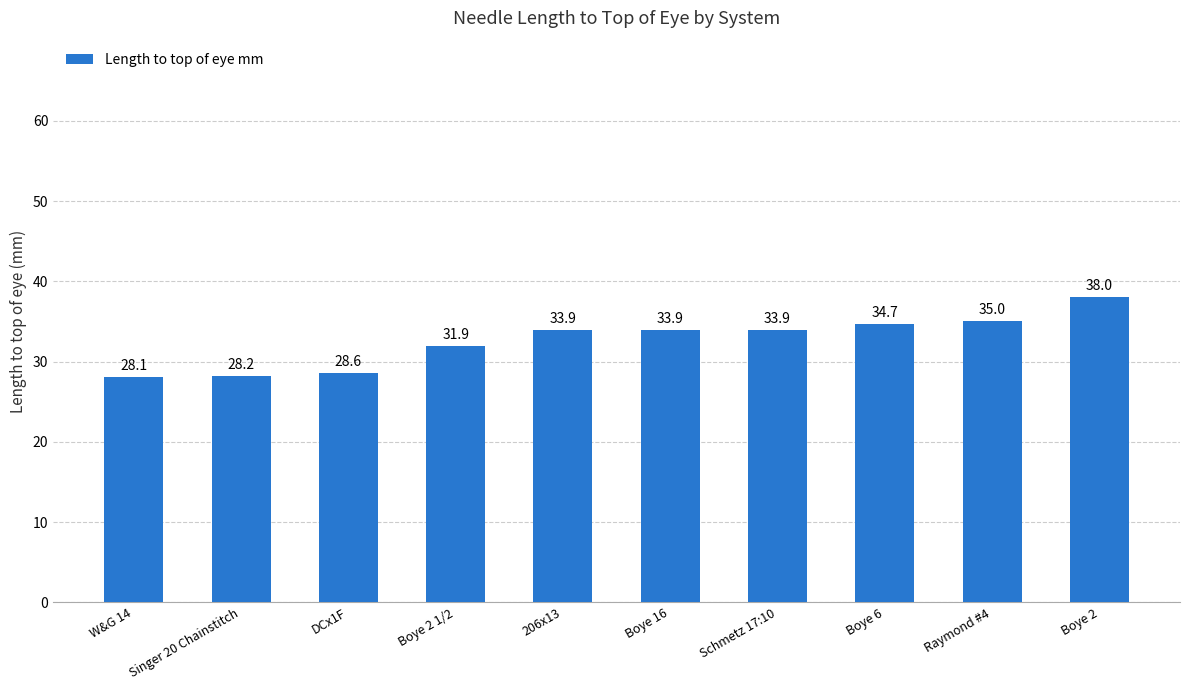

What is the change in value from DCx1F to Boye 16?

+5.3